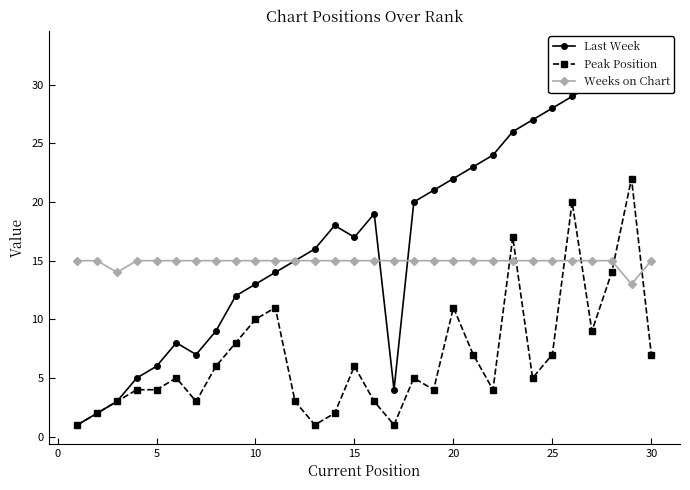

True or false: Weeks on Chart has a value of 15 at 15.

True